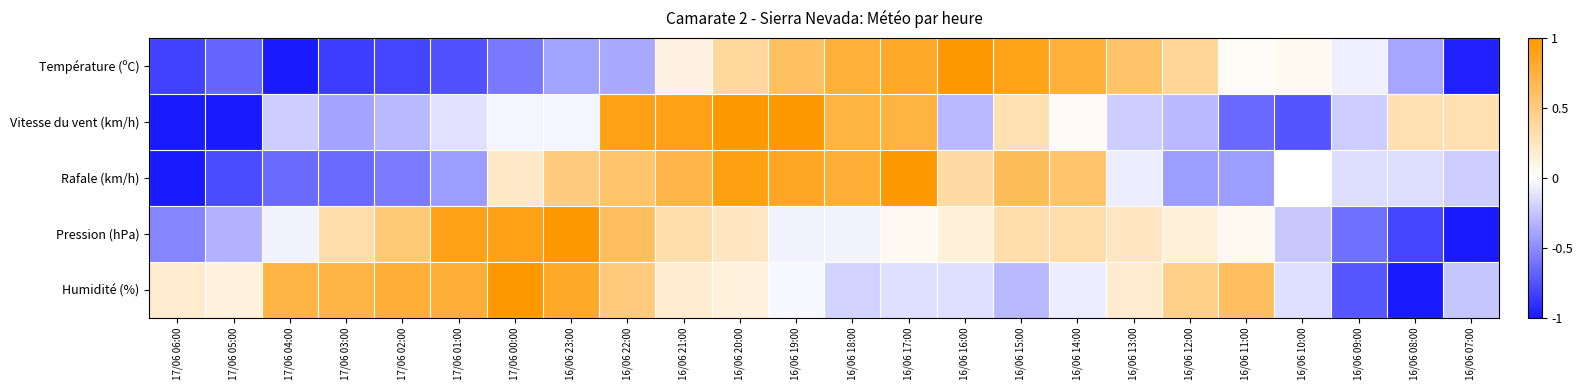

Reading left to right, what are all the values shown in this chart?

Température (ºC): 17/06 06:00=-0.8	17/06 05:00=-0.7	17/06 04:00=-1.0	17/06 03:00=-0.8	17/06 02:00=-0.8	17/06 01:00=-0.8	17/06 00:00=-0.6	16/06 23:00=-0.4	16/06 22:00=-0.4	16/06 21:00=0.1	16/06 20:00=0.4	16/06 19:00=0.6	16/06 18:00=0.8	16/06 17:00=0.8	16/06 16:00=1.0	16/06 15:00=0.9	16/06 14:00=0.8	16/06 13:00=0.6	16/06 12:00=0.4	16/06 11:00=0.0	16/06 10:00=0.1	16/06 09:00=-0.1	16/06 08:00=-0.4	16/06 07:00=-1.0
Vitesse du vent (km/h): 17/06 06:00=-1.0	17/06 05:00=-1.0	17/06 04:00=-0.2	17/06 03:00=-0.4	17/06 02:00=-0.3	17/06 01:00=-0.1	17/06 00:00=-0.0	16/06 23:00=-0.0	16/06 22:00=0.9	16/06 21:00=0.9	16/06 20:00=1.0	16/06 19:00=1.0	16/06 18:00=0.7	16/06 17:00=0.7	16/06 16:00=-0.3	16/06 15:00=0.3	16/06 14:00=0.0	16/06 13:00=-0.2	16/06 12:00=-0.3	16/06 11:00=-0.7	16/06 10:00=-0.7	16/06 09:00=-0.2	16/06 08:00=0.3	16/06 07:00=0.3
Rafale (km/h): 17/06 06:00=-1.0	17/06 05:00=-0.8	17/06 04:00=-0.6	17/06 03:00=-0.6	17/06 02:00=-0.6	17/06 01:00=-0.4	17/06 00:00=0.2	16/06 23:00=0.5	16/06 22:00=0.6	16/06 21:00=0.7	16/06 20:00=0.9	16/06 19:00=0.9	16/06 18:00=0.8	16/06 17:00=1.0	16/06 16:00=0.4	16/06 15:00=0.6	16/06 14:00=0.6	16/06 13:00=-0.1	16/06 12:00=-0.4	16/06 11:00=-0.4	16/06 10:00=0.0	16/06 09:00=-0.1	16/06 08:00=-0.1	16/06 07:00=-0.2
Pression (hPa): 17/06 06:00=-0.5	17/06 05:00=-0.3	17/06 04:00=-0.0	17/06 03:00=0.3	17/06 02:00=0.5	17/06 01:00=0.9	17/06 00:00=0.9	16/06 23:00=1.0	16/06 22:00=0.6	16/06 21:00=0.3	16/06 20:00=0.2	16/06 19:00=-0.0	16/06 18:00=-0.0	16/06 17:00=0.0	16/06 16:00=0.1	16/06 15:00=0.3	16/06 14:00=0.3	16/06 13:00=0.2	16/06 12:00=0.1	16/06 11:00=0.0	16/06 10:00=-0.2	16/06 09:00=-0.6	16/06 08:00=-0.8	16/06 07:00=-1.0
Humidité (%): 17/06 06:00=0.2	17/06 05:00=0.1	17/06 04:00=0.7	17/06 03:00=0.7	17/06 02:00=0.8	17/06 01:00=0.8	17/06 00:00=1.0	16/06 23:00=0.8	16/06 22:00=0.5	16/06 21:00=0.2	16/06 20:00=0.1	16/06 19:00=-0.0	16/06 18:00=-0.2	16/06 17:00=-0.1	16/06 16:00=-0.1	16/06 15:00=-0.3	16/06 14:00=-0.1	16/06 13:00=0.2	16/06 12:00=0.5	16/06 11:00=0.6	16/06 10:00=-0.1	16/06 09:00=-0.7	16/06 08:00=-1.0	16/06 07:00=-0.2